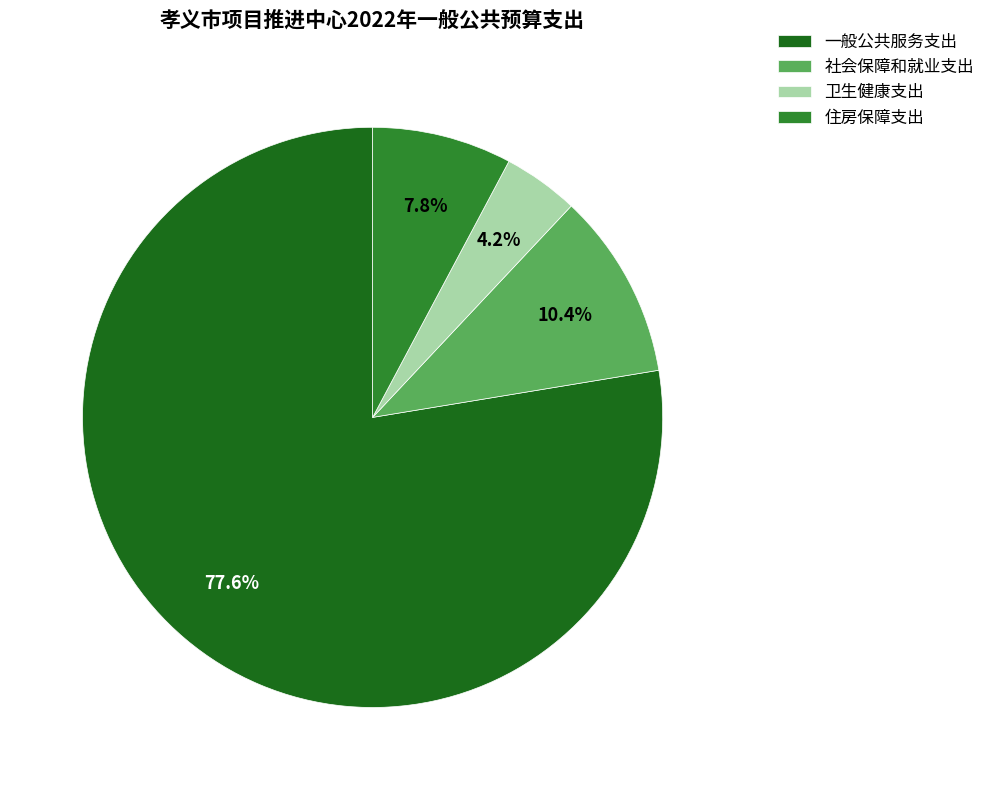

True or false: 社会保障和就业支出 accounts for 10% of the total.

True